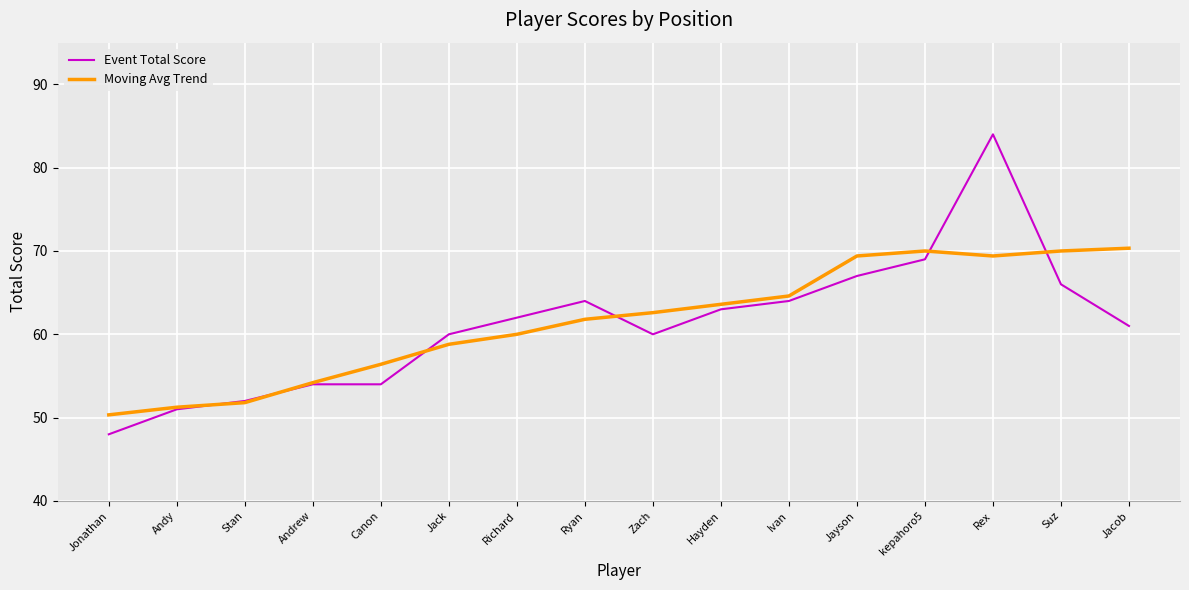

At which label is Moving Avg Trend closest to 60?

Richard